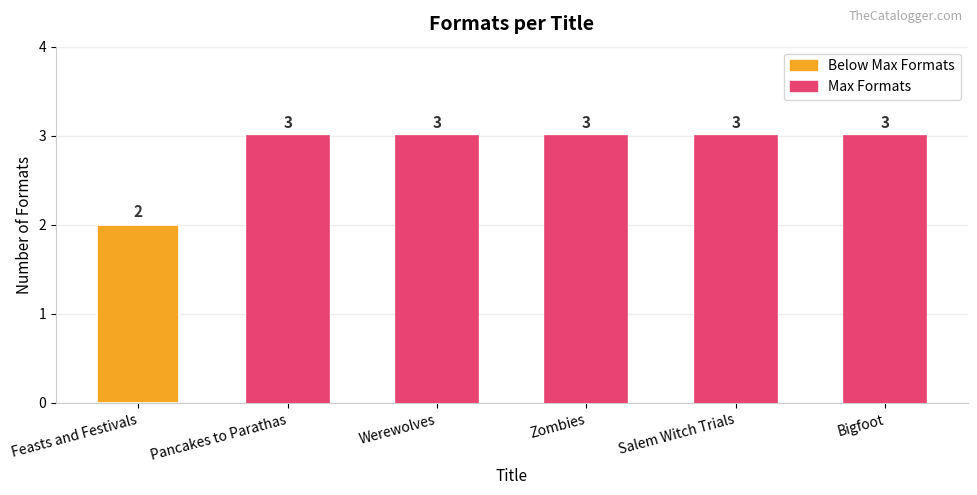

Read the value at Zombies.

3